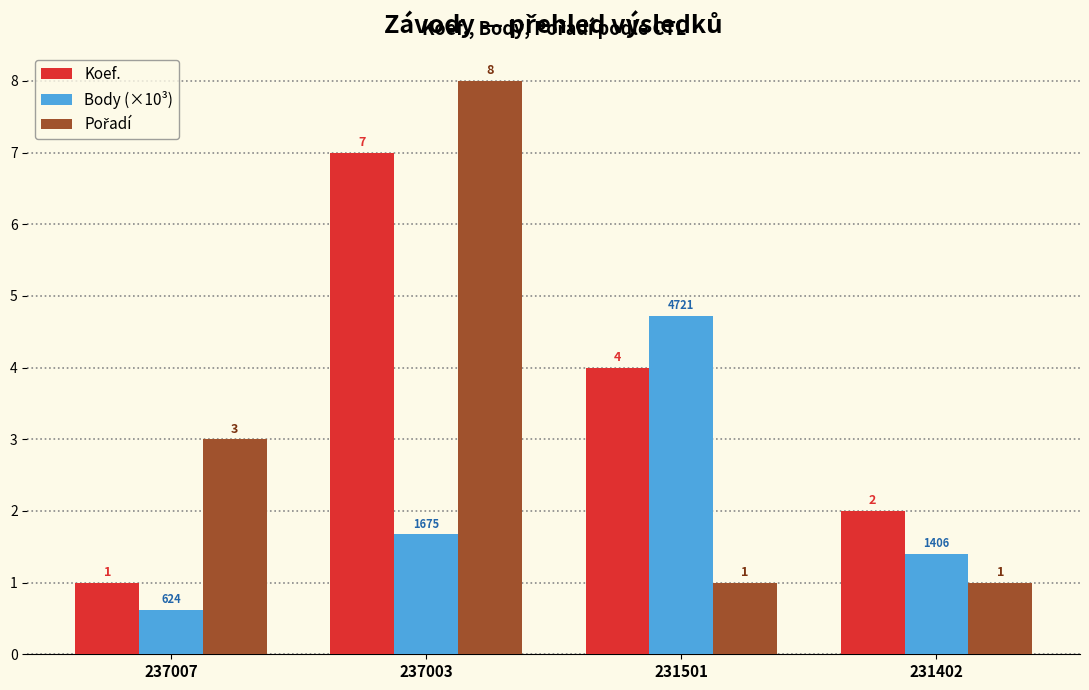

What is the difference between the maximum and second lowest values in the Body (×10³) series?

3.3